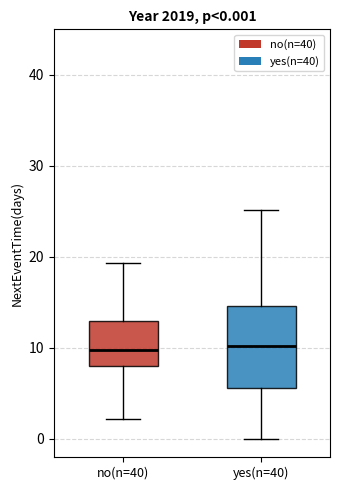

Comparing the boxes themselves (not the whiskers), which one is the tallest?

yes(n=40)